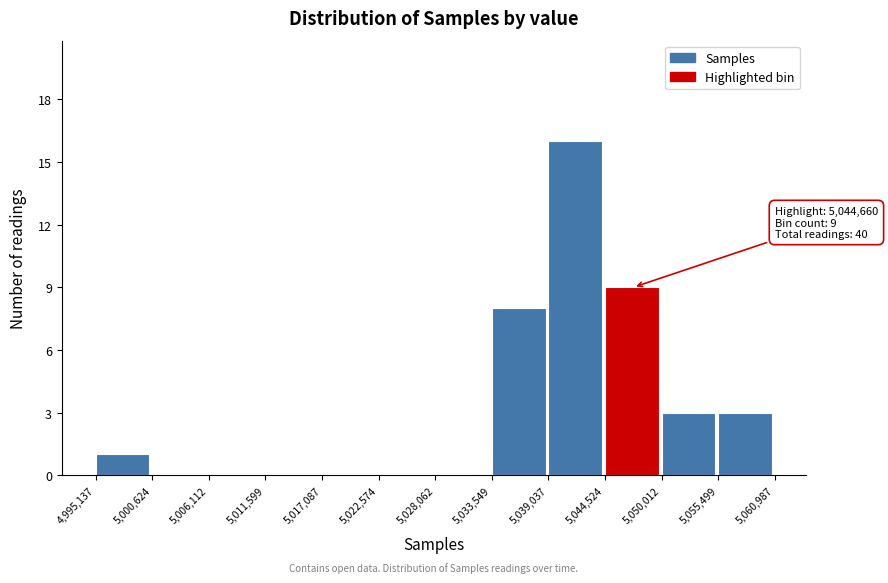

Which range on the x-axis has the tallest bar?

5,039,037 to 5,044,524